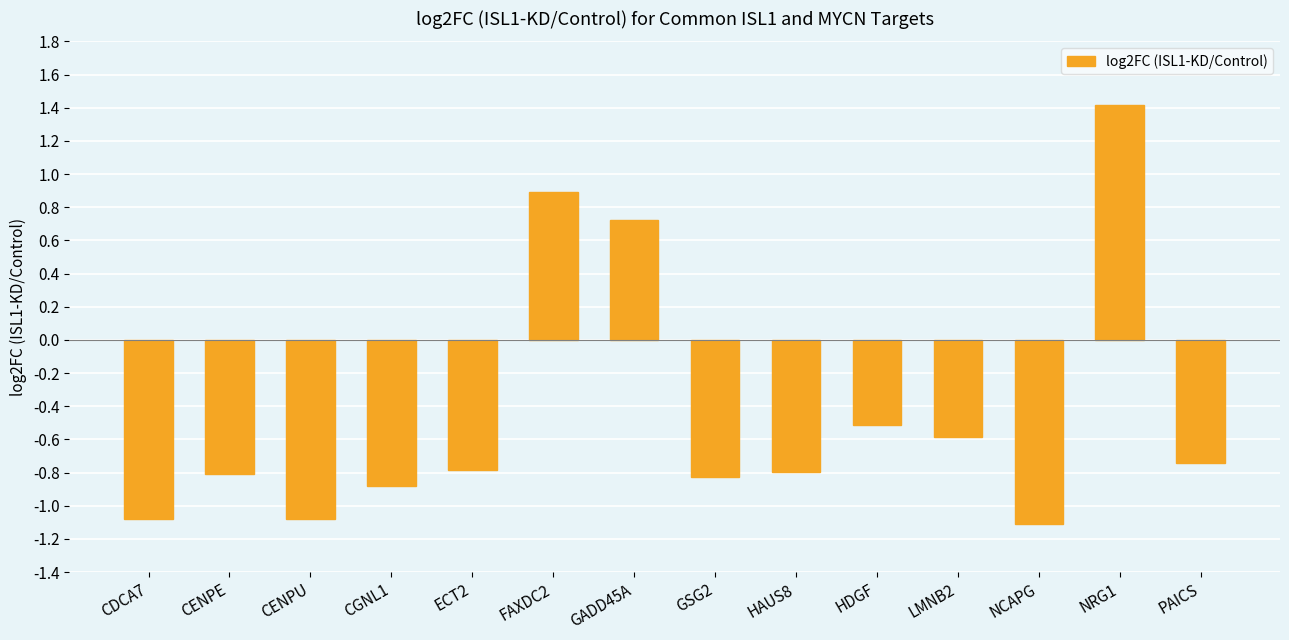

Where is the data nearest to the value 0?

HDGF